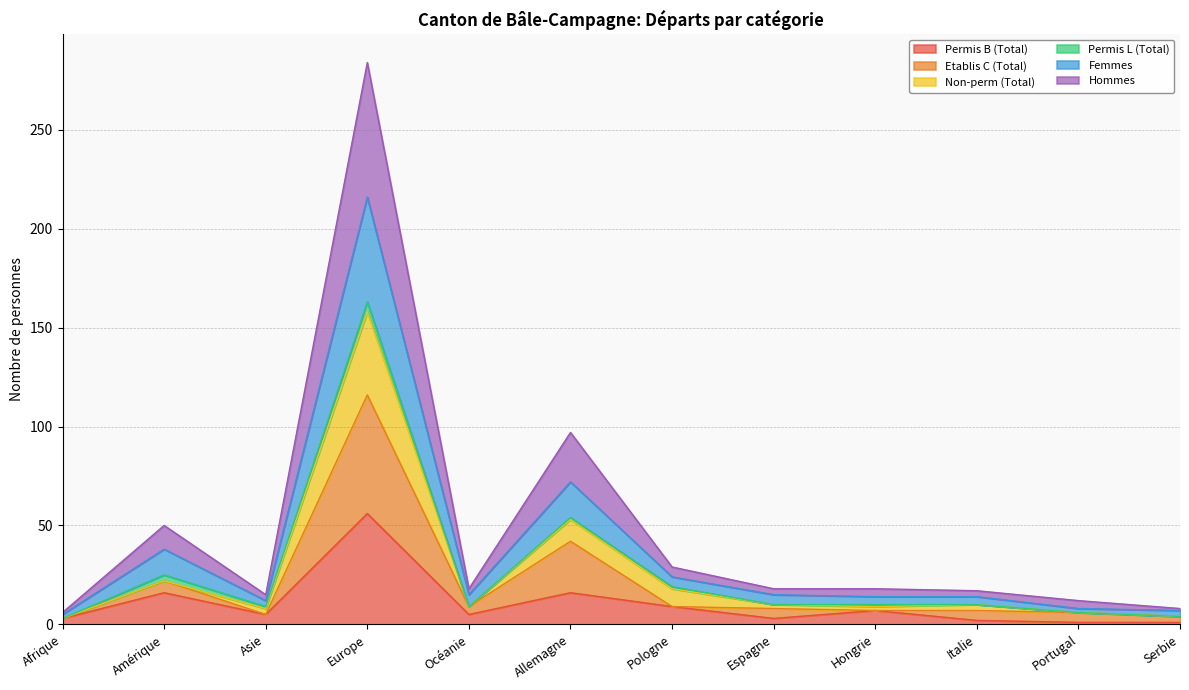

Which category has the lowest value in the Femmes series?

Afrique